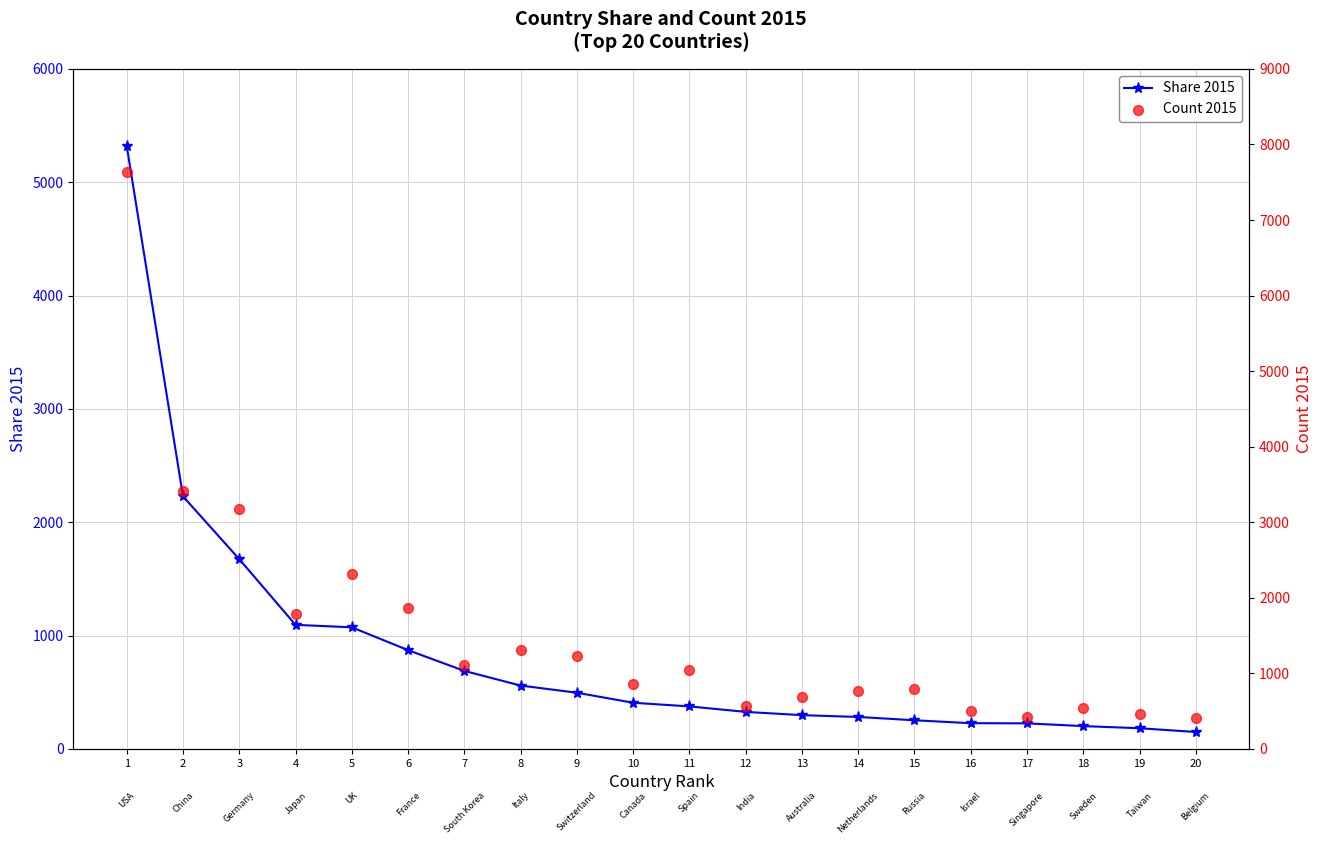

Which series has the largest Y range (max minus min)?

Count 2015